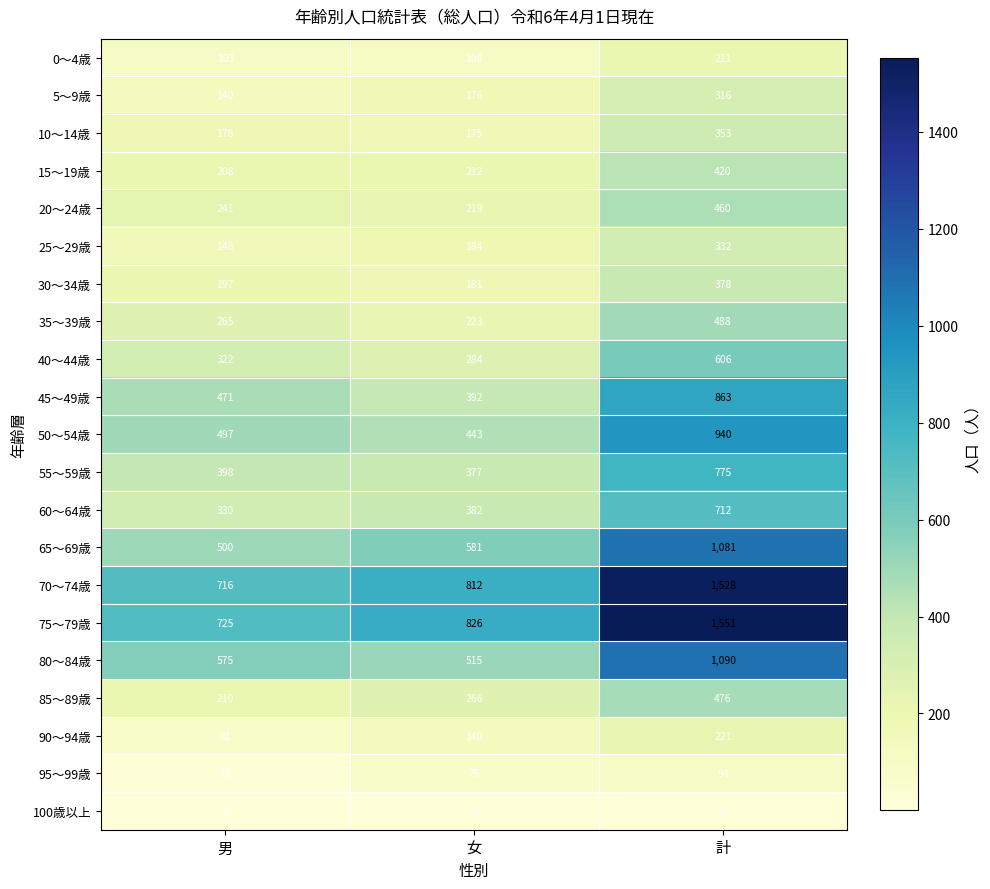

Rank the series by their maximum value, from highest to lowest.

75～79歳, 70～74歳, 80～84歳, 65～69歳, 50～54歳, 45～49歳, 55～59歳, 60～64歳, 40～44歳, 35～39歳, 85～89歳, 20～24歳, 15～19歳, 30～34歳, 10～14歳, 25～29歳, 5～9歳, 90～94歳, 0～4歳, 95～99歳, 100歳以上